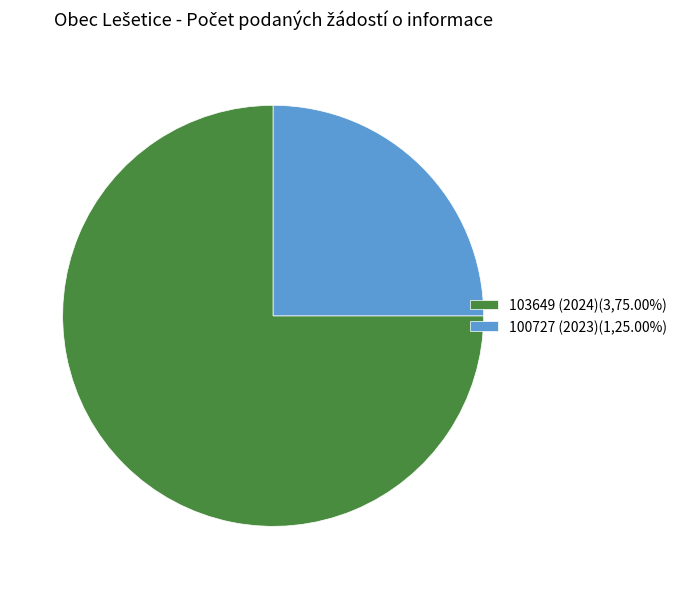

True or false: 103649 (2024) accounts for 75% of the total.

True